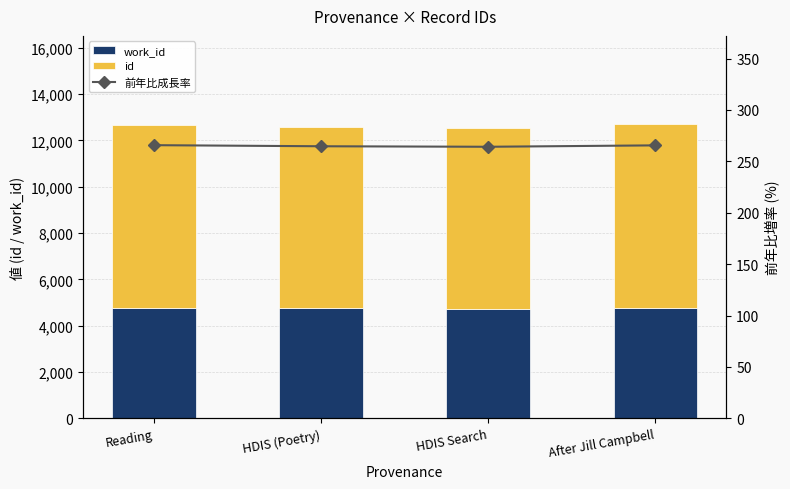

How many data points in work_id are above 4775?

1